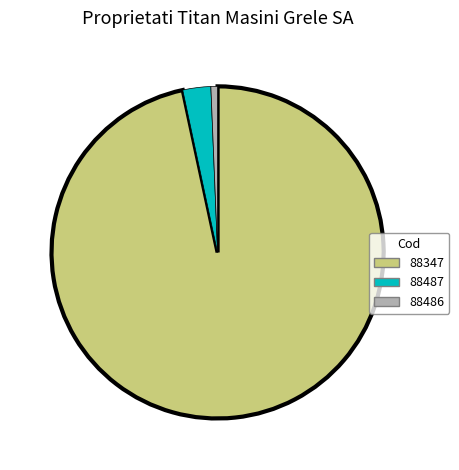

How many segments does this pie chart have?

3